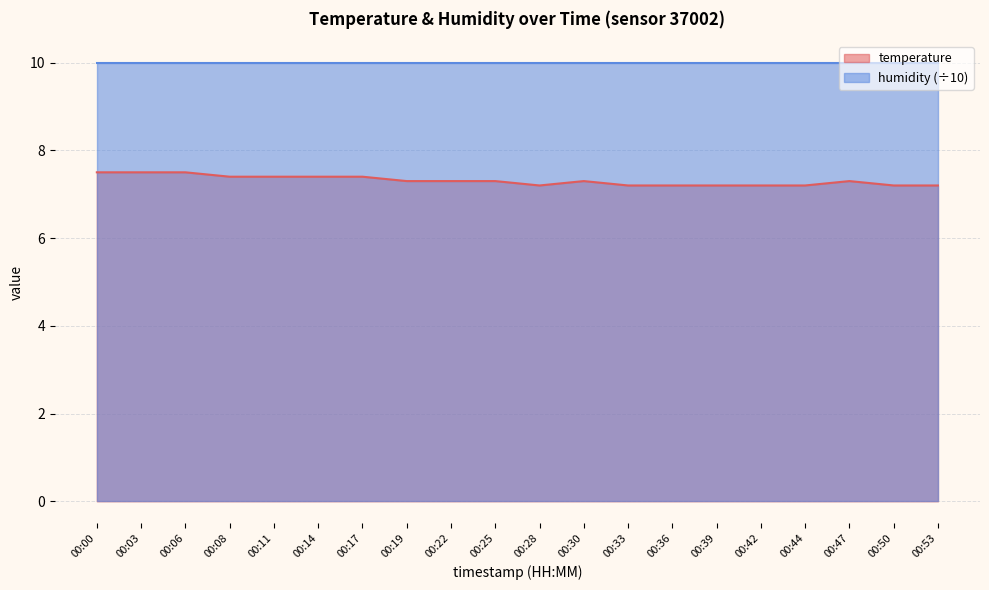

True or false: the data has more than 2 interior local peaks.

False